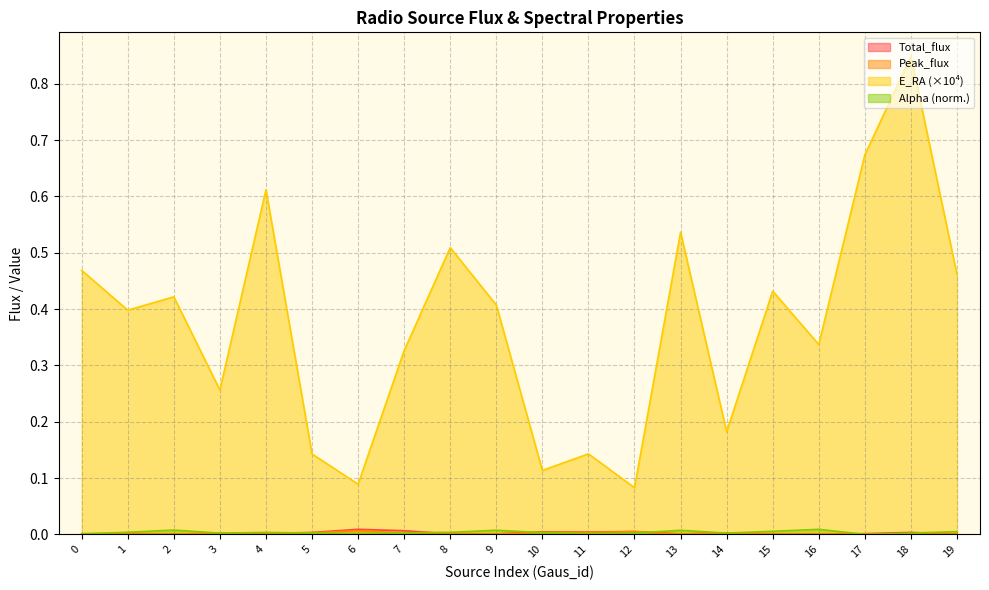

Which series has the widest spread of values?

E_RA (×10⁴)